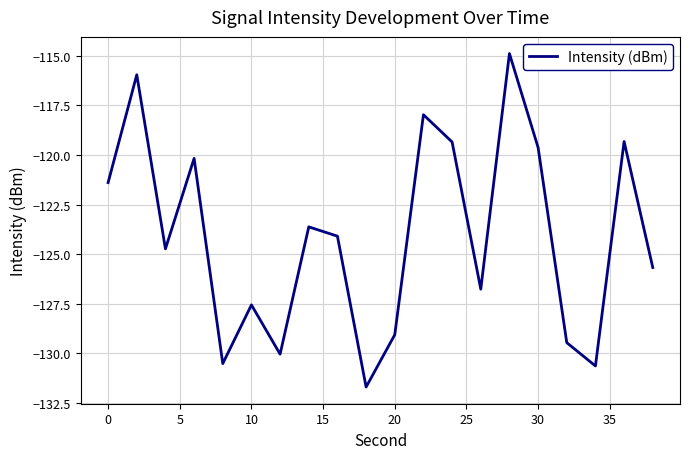

What is the difference between the maximum and minimum values?

16.8